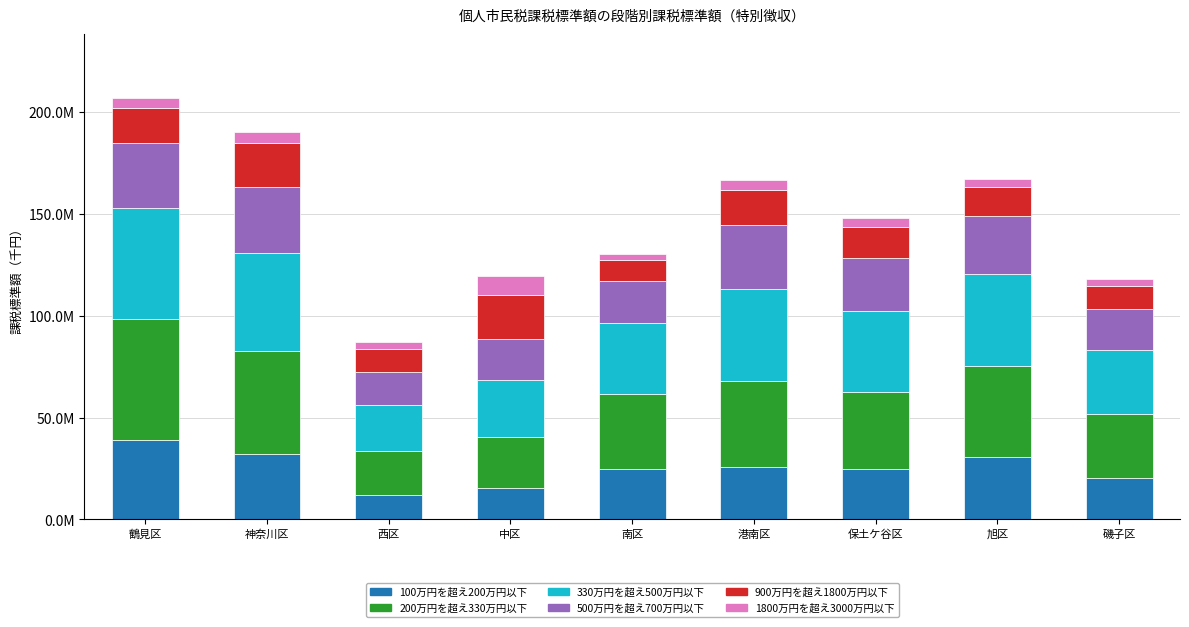

Which series has the largest total across all categories?

200万円を超え330万円以下